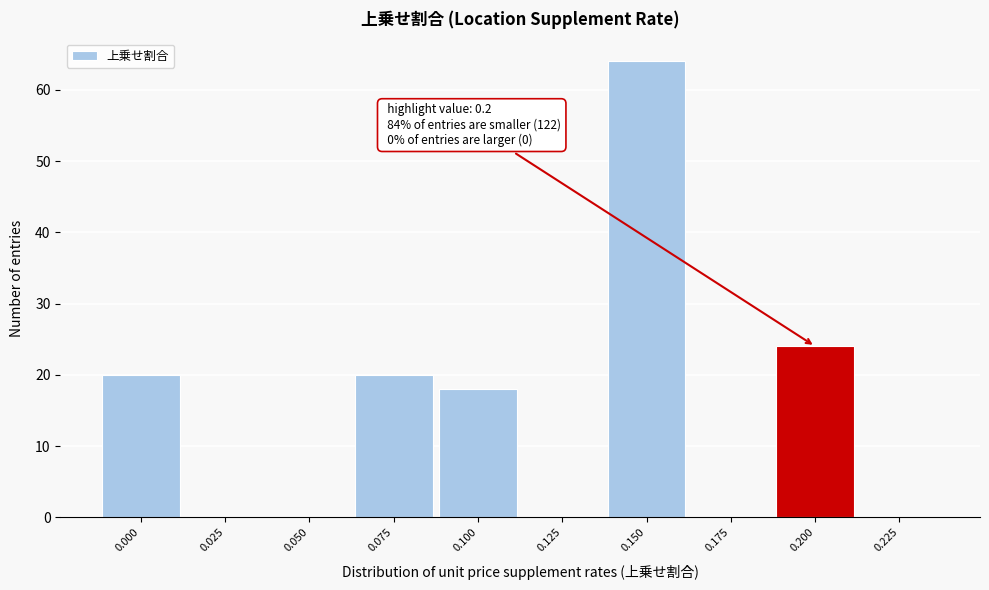

Which range on the x-axis has the tallest bar?

0.140 to 0.165